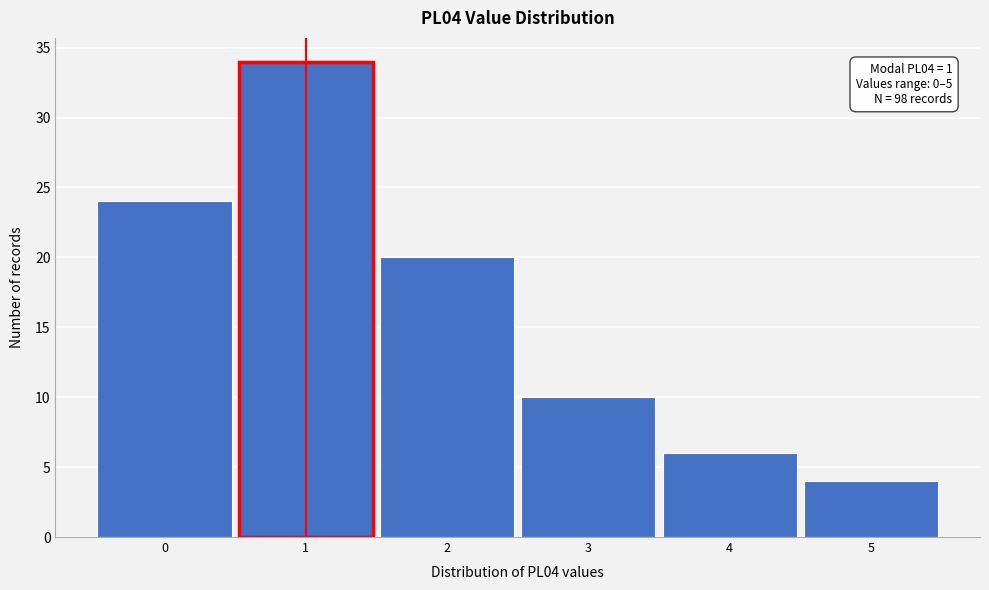

Which range on the x-axis has the tallest bar?

0.5 to 1.5